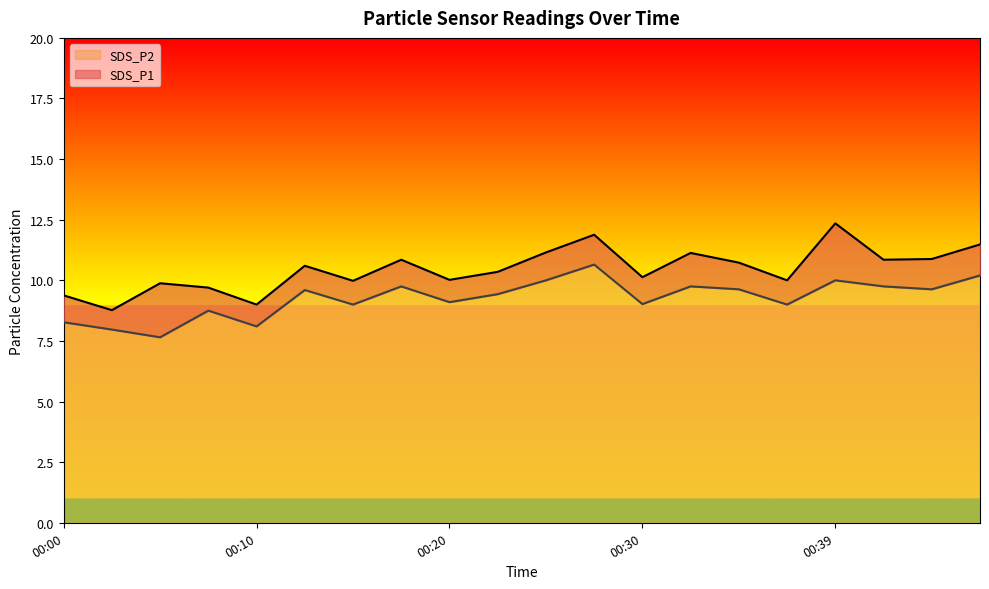

Reading left to right, extract all data points from this chart.

SDS_P1: 9.4	8.8	9.9	9.7	9.0	10.6	10.0	10.8	10.0	10.3	11.2	11.9	10.1	11.1	10.7	10.0	12.3	10.8	10.9	11.5
SDS_P2: 8.3	8.0	7.7	8.8	8.1	9.6	9.0	9.8	9.1	9.4	10.0	10.7	9.0	9.8	9.6	9.0	10.0	9.8	9.6	10.2